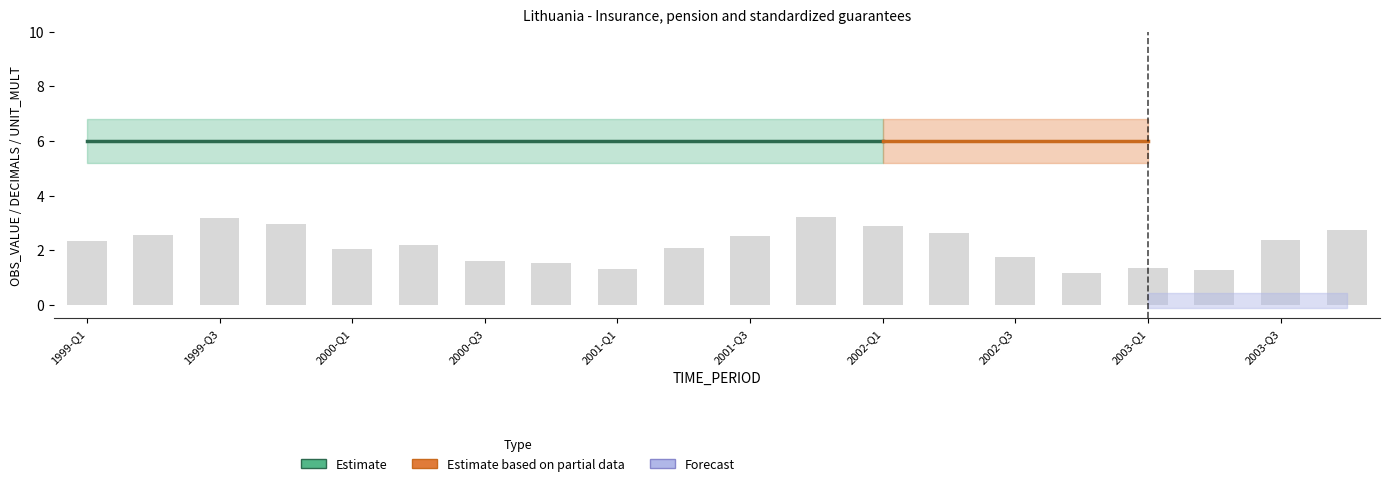

Is it true that OBS_VALUE equals 0 at 2003-Q4?

True